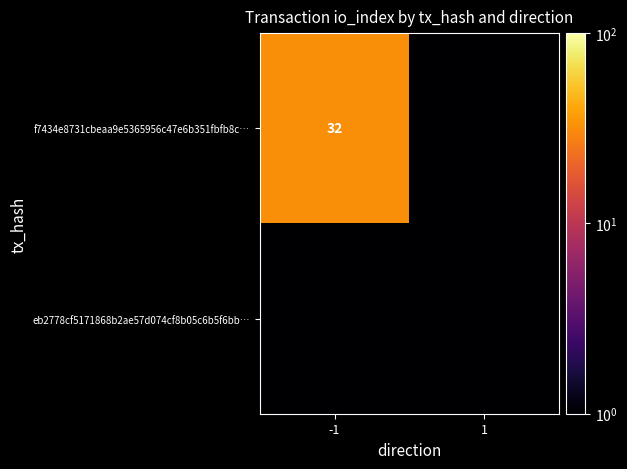

Is it true that f7434e8731cbeaa9e5365956c47e6b351fbfb8c… equals 32.0 at -1?

True